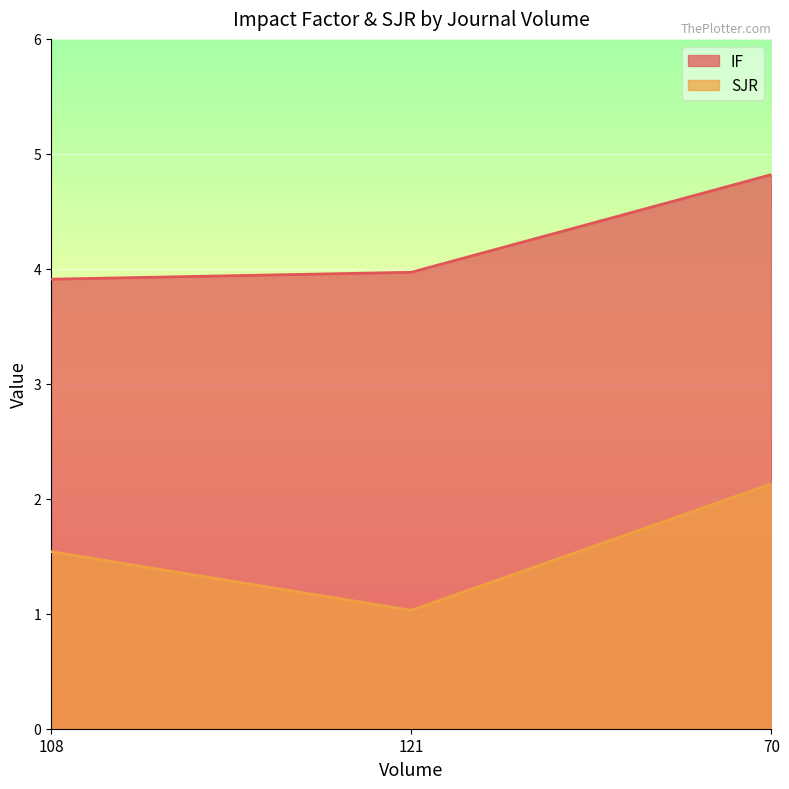

At 108, list the series in order from smallest to largest.

SJR, IF